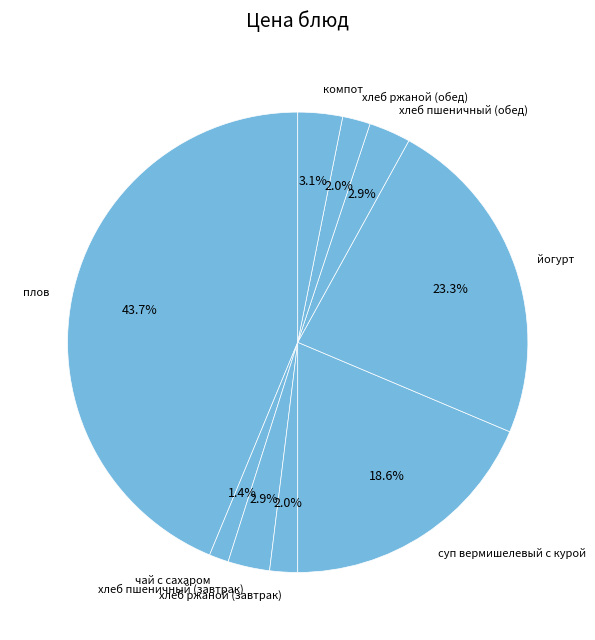

Between хлеб ржаной (завтрак) and йогурт, which is larger?

йогурт